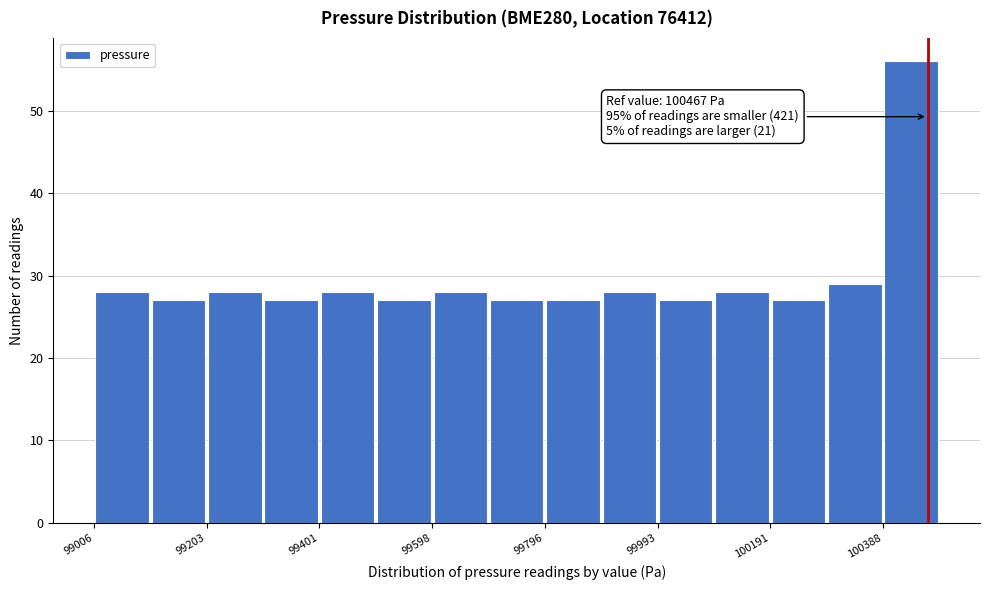

Over which range of the x-axis is the bar tallest?

100380 to 100480